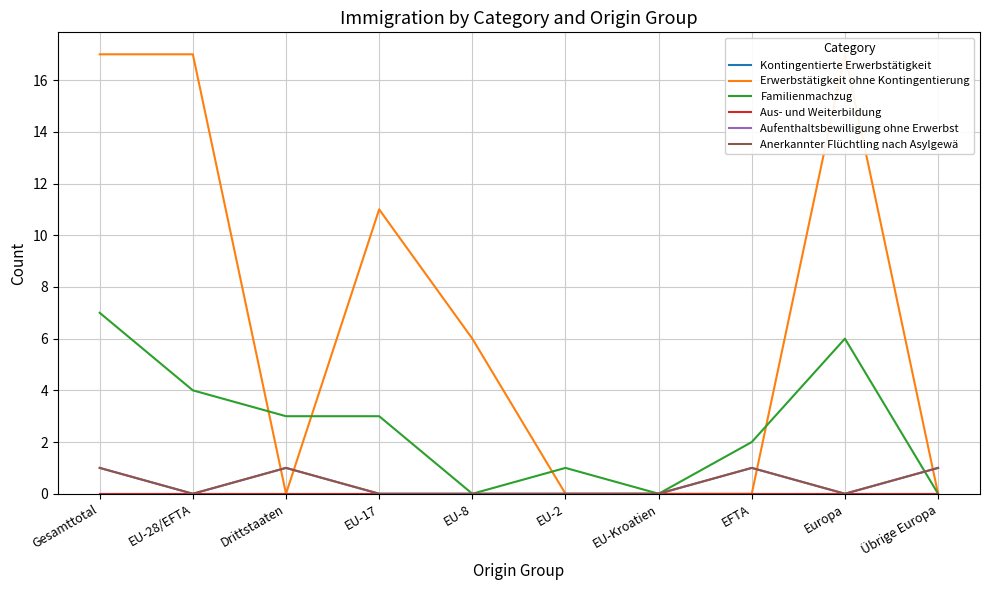

At which category does the chart reach its minimum across all series?

Gesamttotal